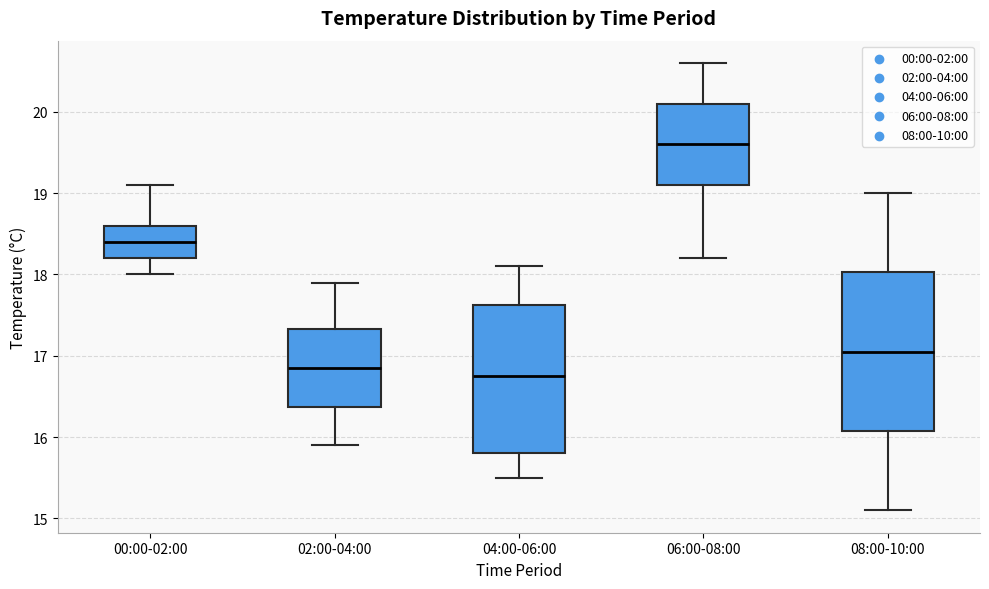

Comparing the boxes themselves (not the whiskers), which one is the tallest?

08:00-10:00